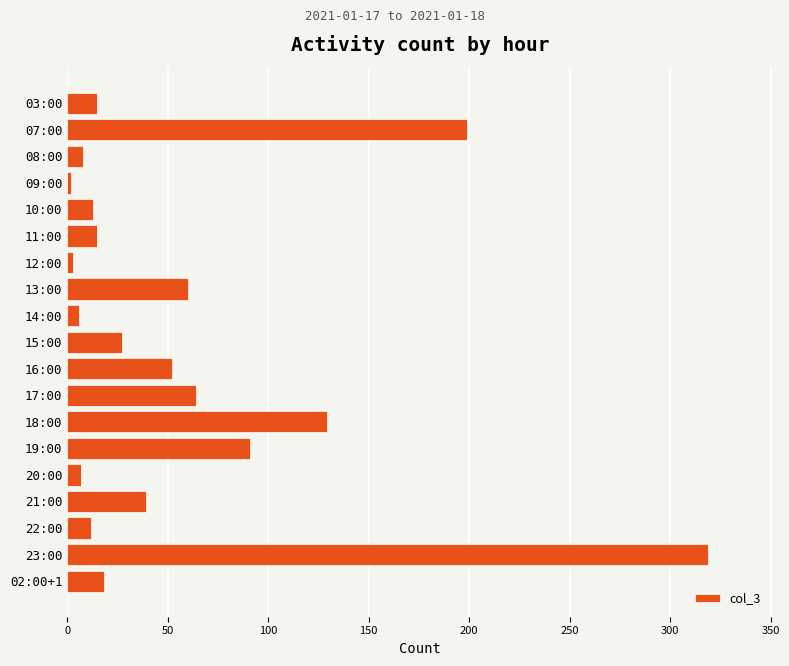

Approximately how many times larger is the value at 16:00 compared to 13:00?

0.9